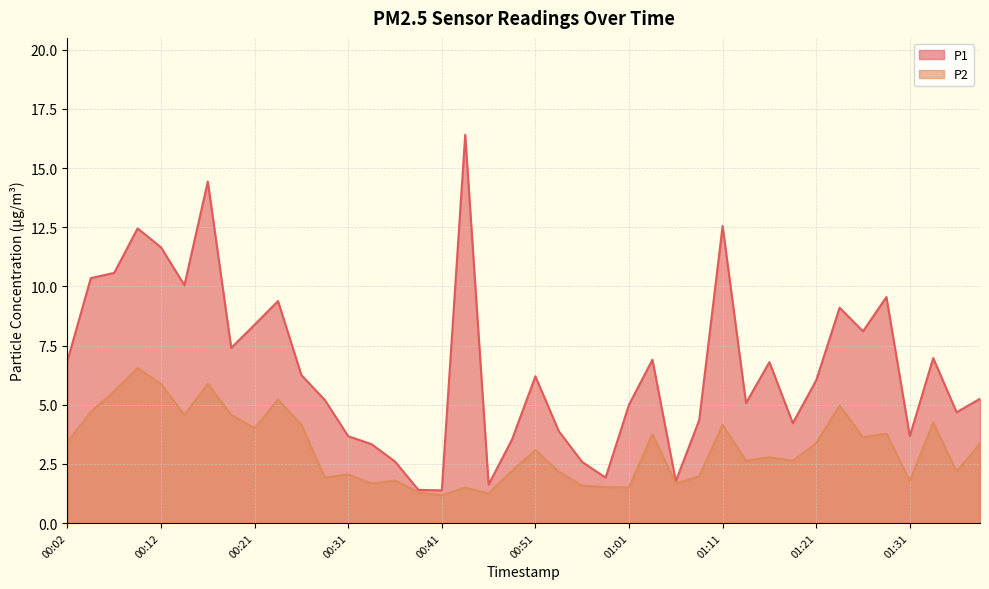

True or false: P1 and P2 intersect in this chart.

False